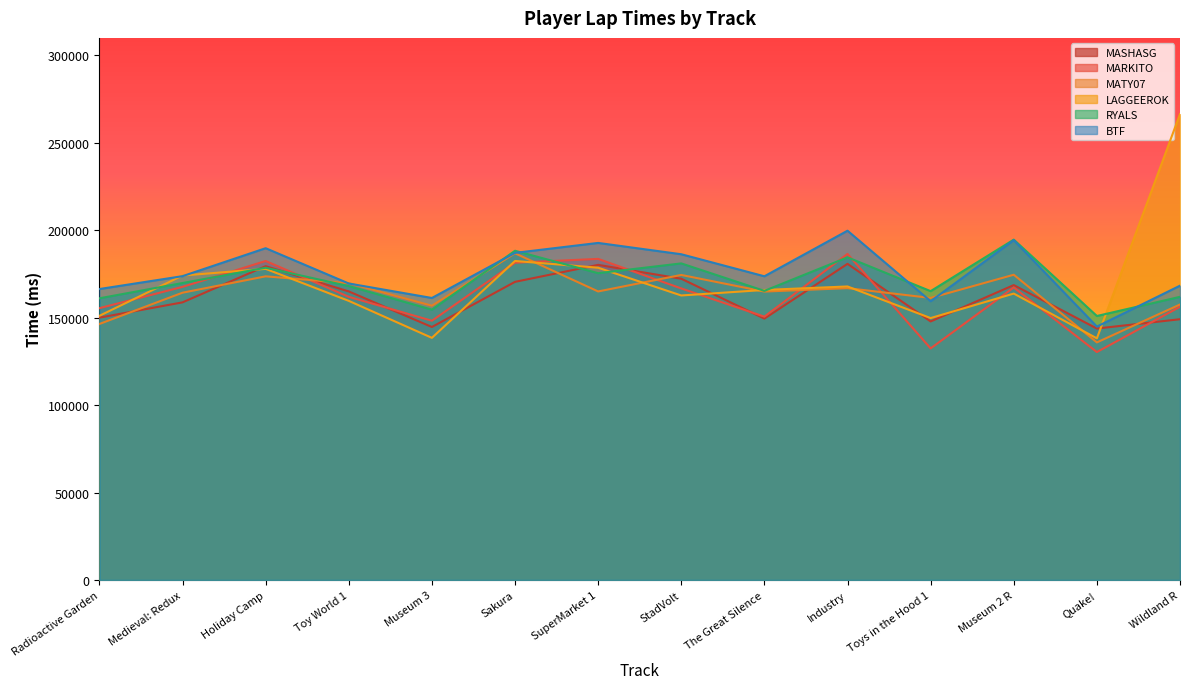

Reading left to right, what are all the values shown in this chart?

MASHASG: Radioactive Garden=150002	Medieval: Redux=158752	Holiday Camp=179446	Toy World 1=165007	Museum 3=144662	Sakura=170482	SuperMarket 1=180201	StadVolt=172268	The Great Silence=149463	Industry=180785	Toys in the Hood 1=147840	Museum 2 R=168621	Quake!=143780	Wildland R=149106
MARKITO: Radioactive Garden=155431	Medieval: Redux=167611	Holiday Camp=182409	Toy World 1=161922	Museum 3=148235	Sakura=181432	SuperMarket 1=183613	StadVolt=166713	The Great Silence=150580	Industry=186445	Toys in the Hood 1=132423	Museum 2 R=167266	Quake!=130335	Wildland R=156226
MATY07: Radioactive Garden=146388	Medieval: Redux=164274	Holiday Camp=173637	Toy World 1=169690	Museum 3=156840	Sakura=186805	SuperMarket 1=164995	StadVolt=174430	The Great Silence=164922	Industry=166878	Toys in the Hood 1=161276	Museum 2 R=174543	Quake!=135856	Wildland R=157540
LAGGEEROK: Radioactive Garden=151058	Medieval: Redux=174098	Holiday Camp=177919	Toy World 1=159609	Museum 3=138459	Sakura=182424	SuperMarket 1=178569	StadVolt=162688	The Great Silence=165847	Industry=167844	Toys in the Hood 1=149763	Museum 2 R=163778	Quake!=138167	Wildland R=266431
RYALS: Radioactive Garden=161069	Medieval: Redux=169813	Holiday Camp=178546	Toy World 1=168067	Museum 3=154576	Sakura=188264	SuperMarket 1=175433	StadVolt=181034	The Great Silence=165326	Industry=184501	Toys in the Hood 1=165163	Museum 2 R=194626	Quake!=150955	Wildland R=161906
BTF: Radioactive Garden=166376	Medieval: Redux=173735	Holiday Camp=189727	Toy World 1=169542	Museum 3=161257	Sakura=187056	SuperMarket 1=192743	StadVolt=186270	The Great Silence=173667	Industry=199734	Toys in the Hood 1=159408	Museum 2 R=194331	Quake!=144894	Wildland R=168293